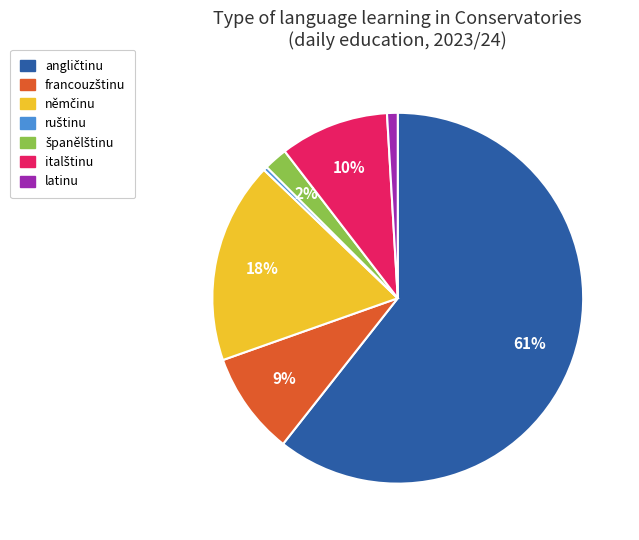

To the nearest percent, what is the average slice percentage?

14%